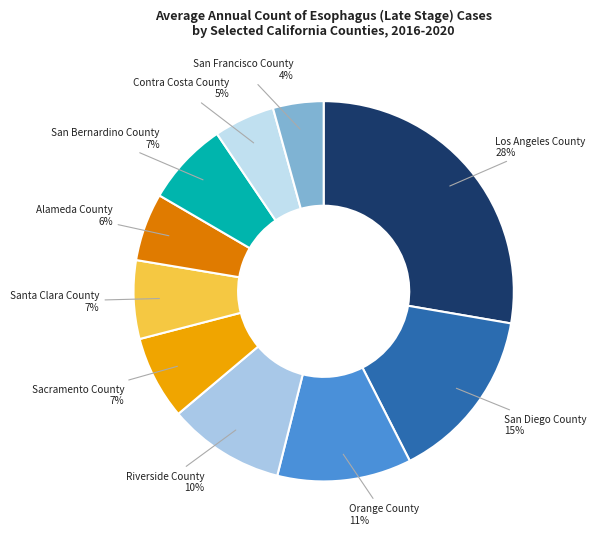

To the nearest percent, what is the average slice percentage?

10%